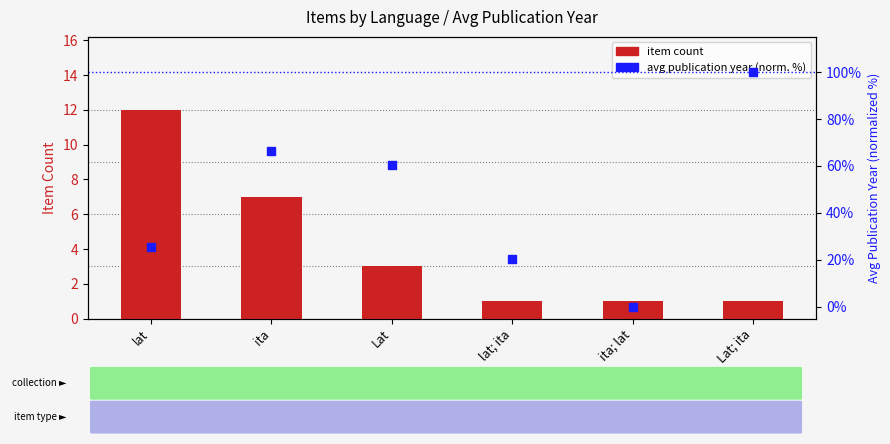

Which series contains the highest Y value?

avg publication year (normalized %)